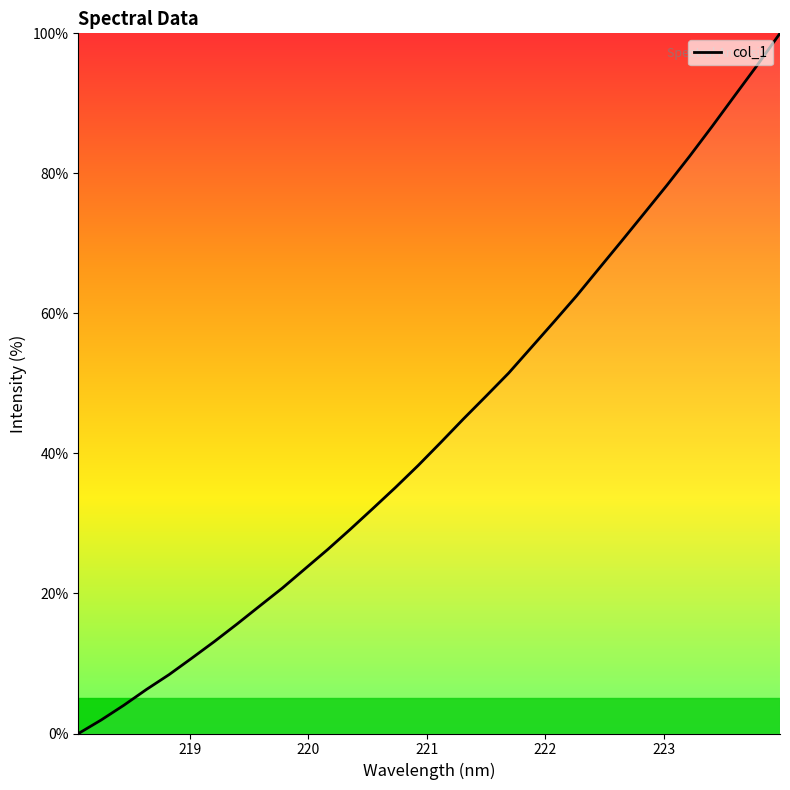

What is the maximum value shown in the chart?

100.0